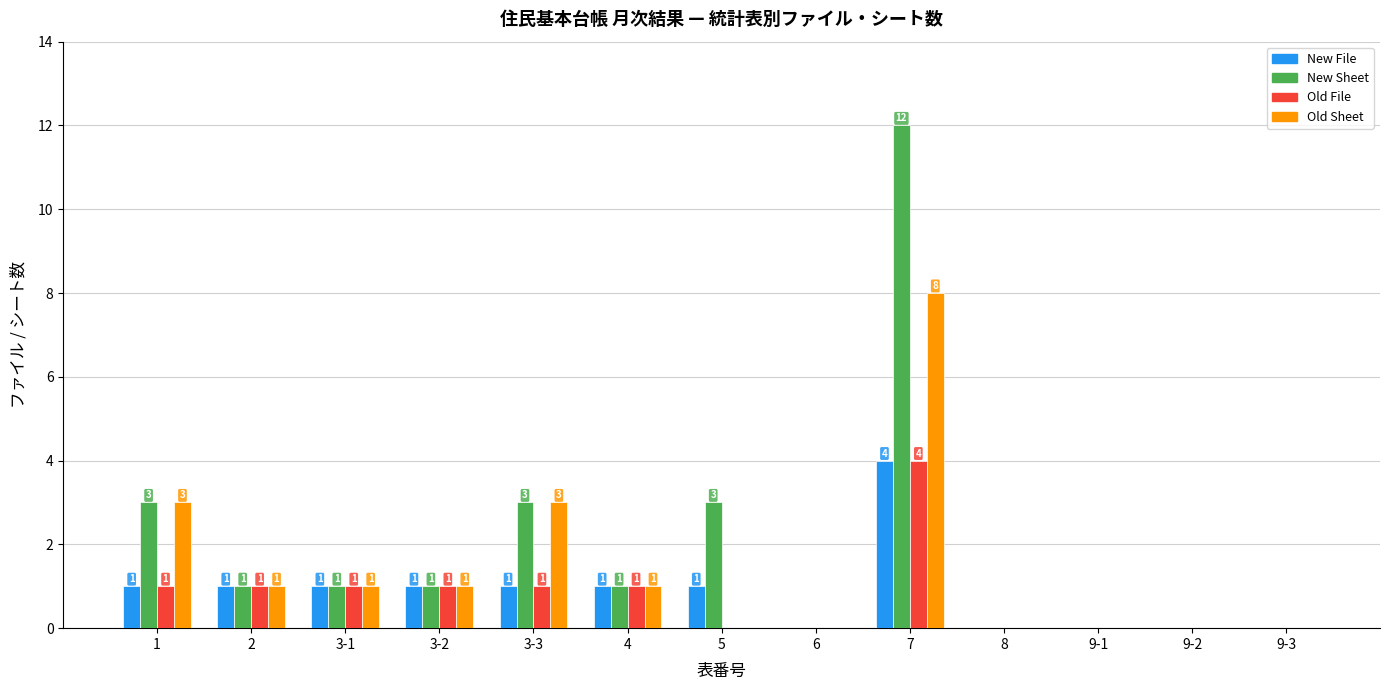

Reading left to right, transcribe all the data shown in this chart.

New File: 1	1	1	1	1	1	1	0	4	0	0	0	0
New Sheet: 3	1	1	1	3	1	3	0	12	0	0	0	0
Old File: 1	1	1	1	1	1	0	0	4	0	0	0	0
Old Sheet: 3	1	1	1	3	1	0	0	8	0	0	0	0